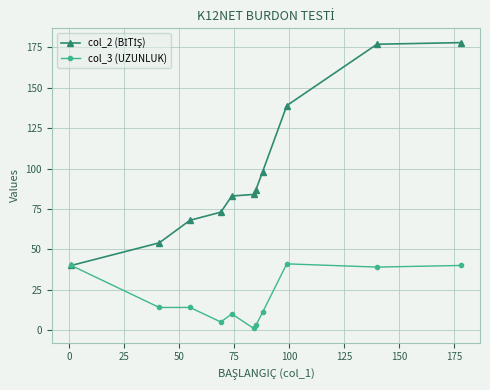

At how many categories does at least one series exceed 60?

9